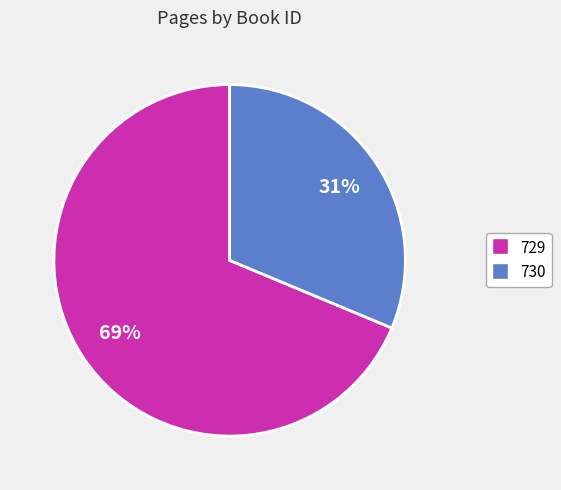

To the nearest percent, what is the combined percentage of 729 and 730?

100%